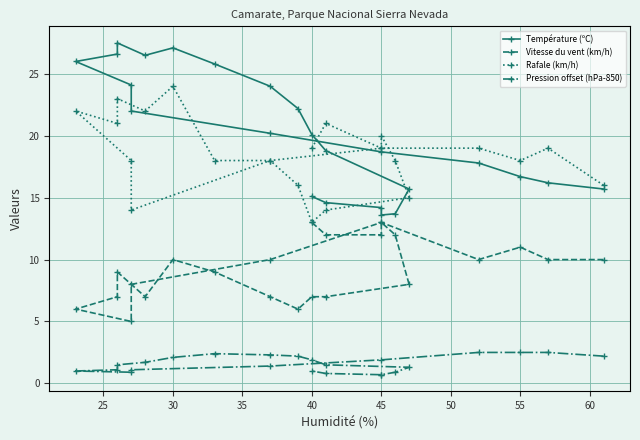

At 45, list the series in order from smallest to largest.

Pression offset (hPa-850), Vitesse du vent (km/h), Température (ºC), Rafale (km/h)